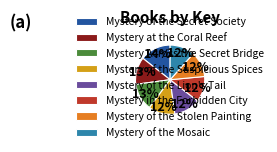

How many segments does this pie chart have?

8